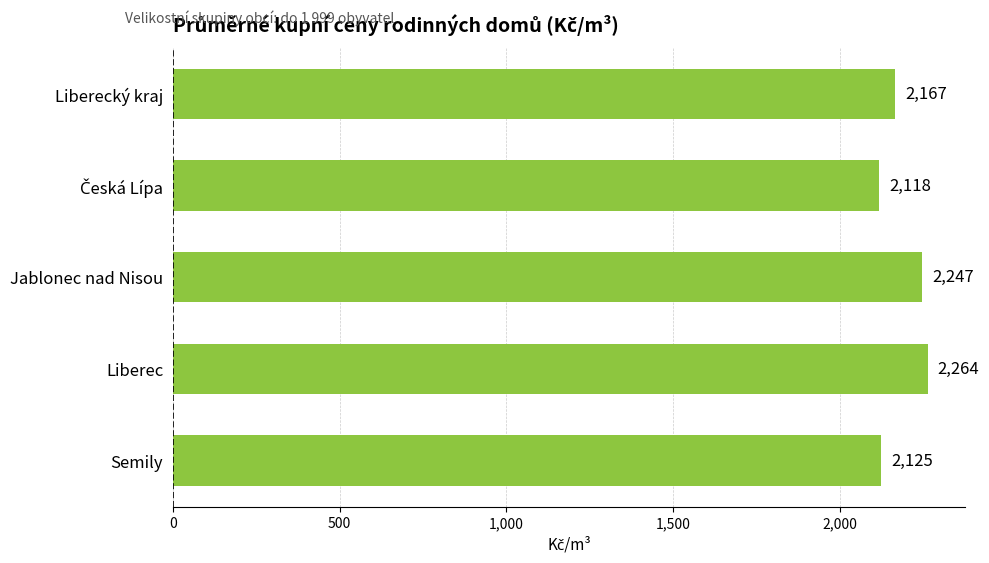

Is it true that the value at Semily is 1011?

False